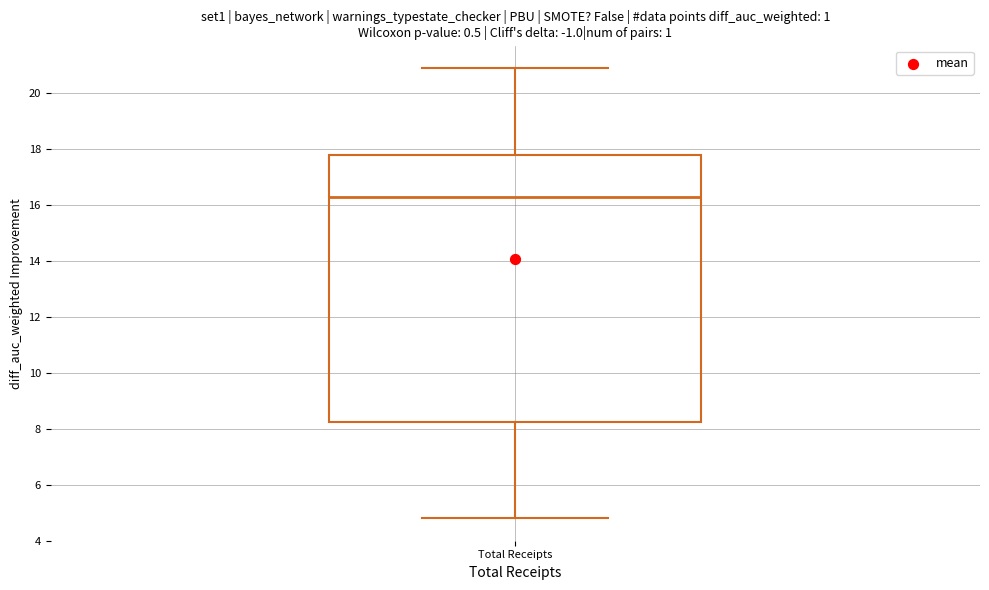

Transcribe this box plot: give where the median line is, the range the box spans, and where the two whiskers end, as read against the y-axis. The values are not printed on the chart, so give them approximately, as read against the axis.

median 16.4, box 8.2 to 17.8, whiskers 4.8 to 21.0